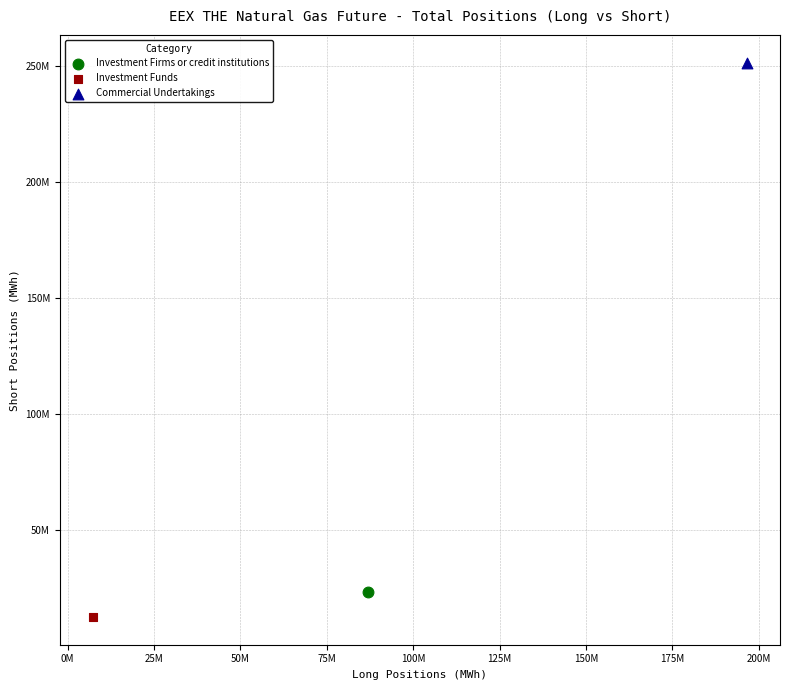

What are all the series names shown in the legend?

Investment Firms or credit institutions, Investment Funds, Commercial Undertakings